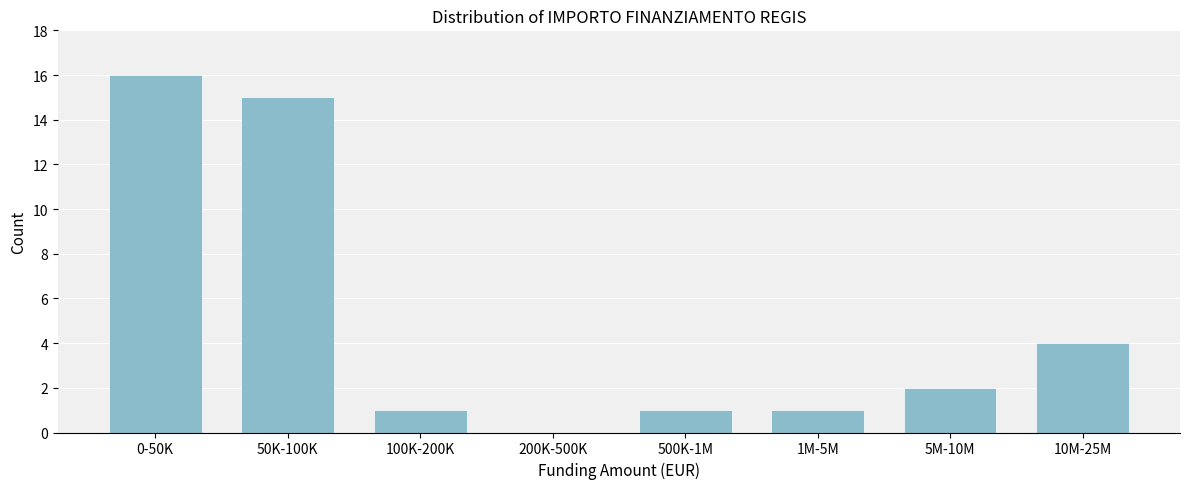

Reading left to right, list all the values displayed in this chart.

0-50K=16	50K-100K=15	100K-200K=1	200K-500K=0	500K-1M=1	1M-5M=1	5M-10M=2	10M-25M=4